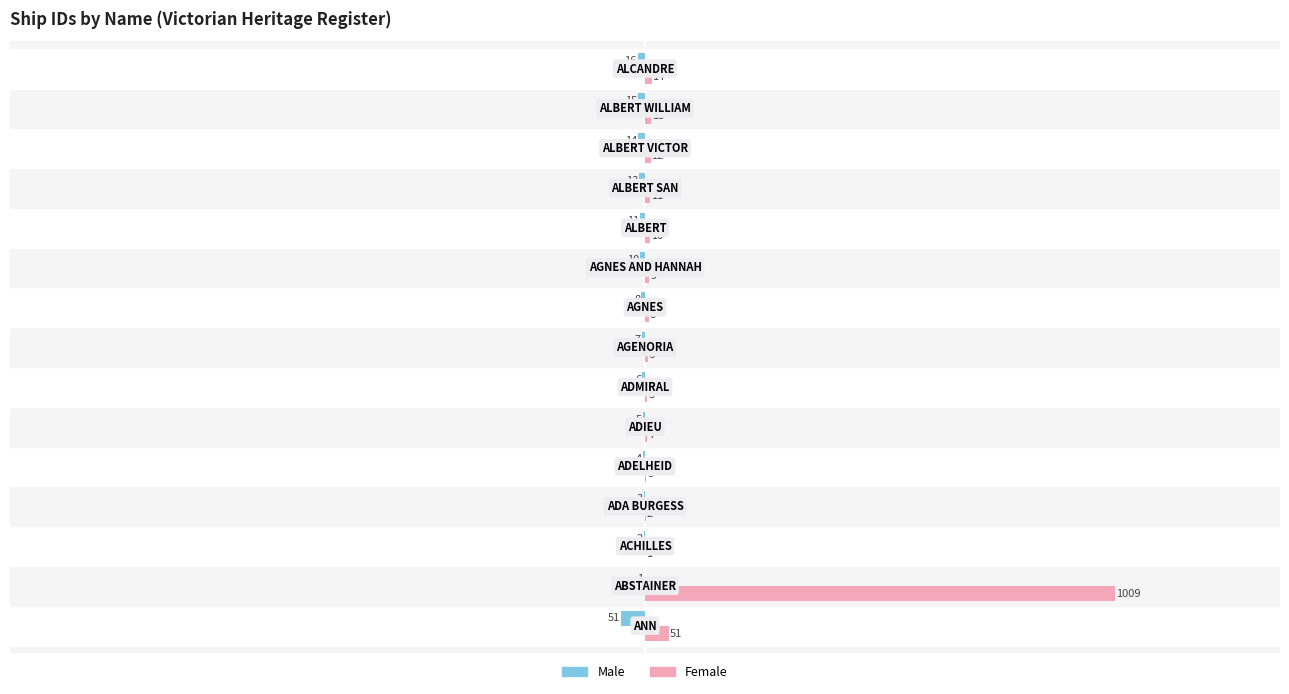

What is the highest value of the Female series?

1009